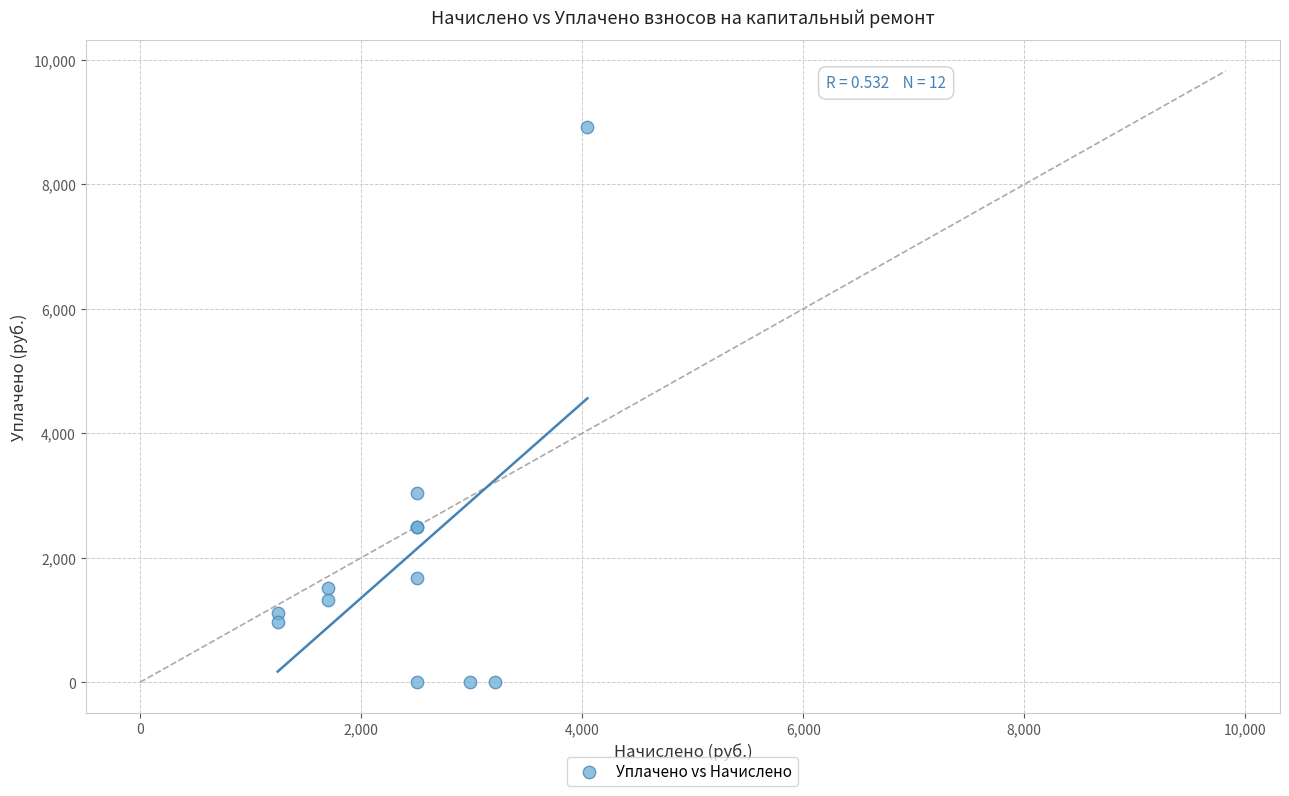

What Y value in the scatter plot is closest to 4464?

3043.6